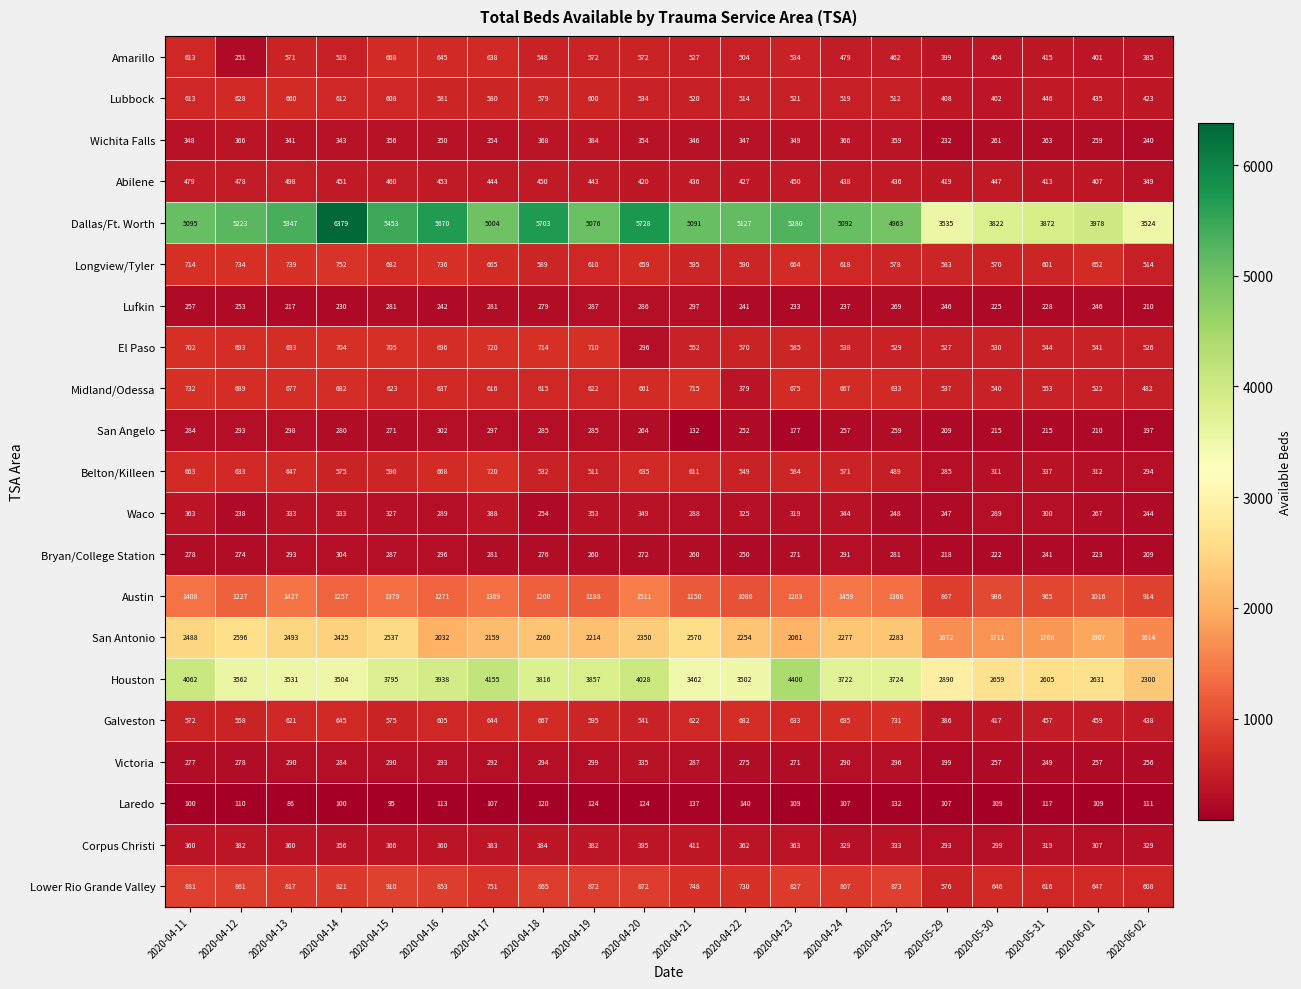

What is the difference between the second highest and minimum values in the Victoria series?

100